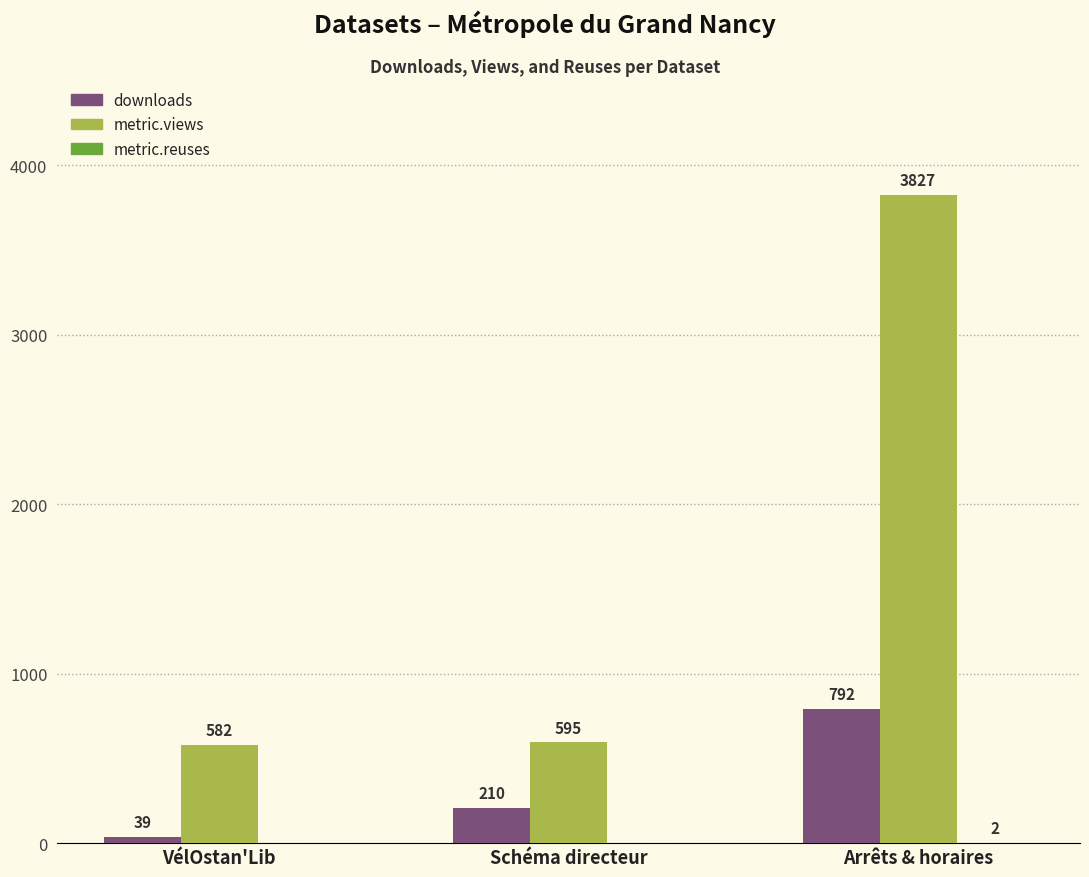

How many groups of bars are there?

3